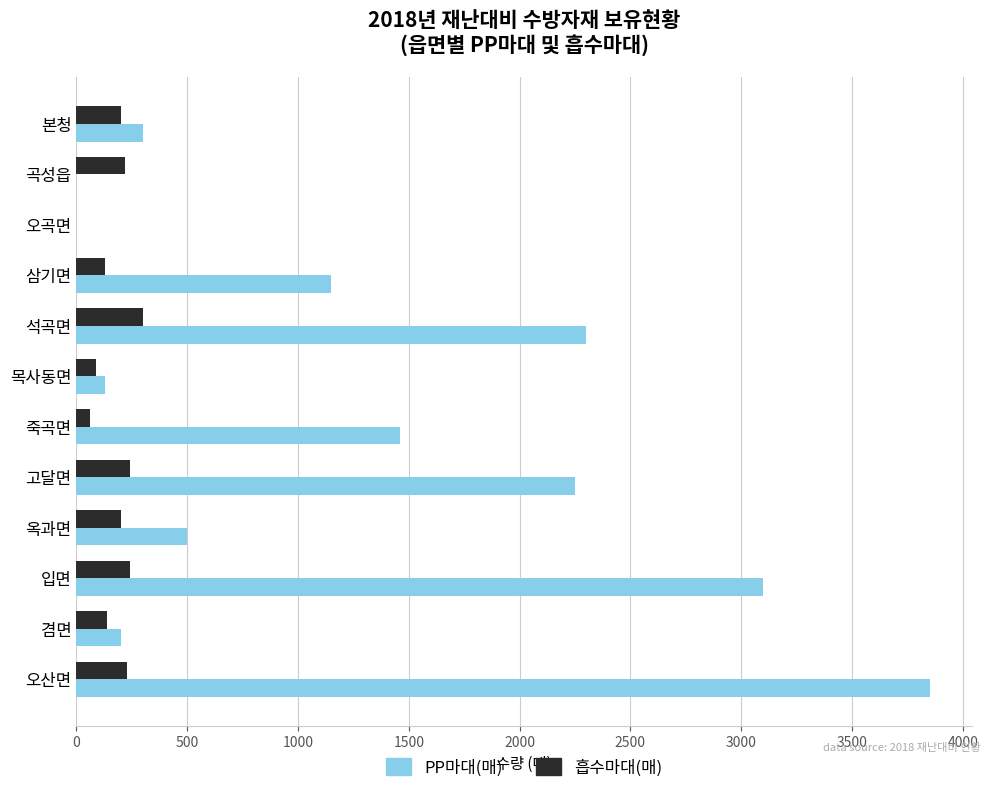

The 흡수마대(매) series shows 240 at 고달면. True or false?

True